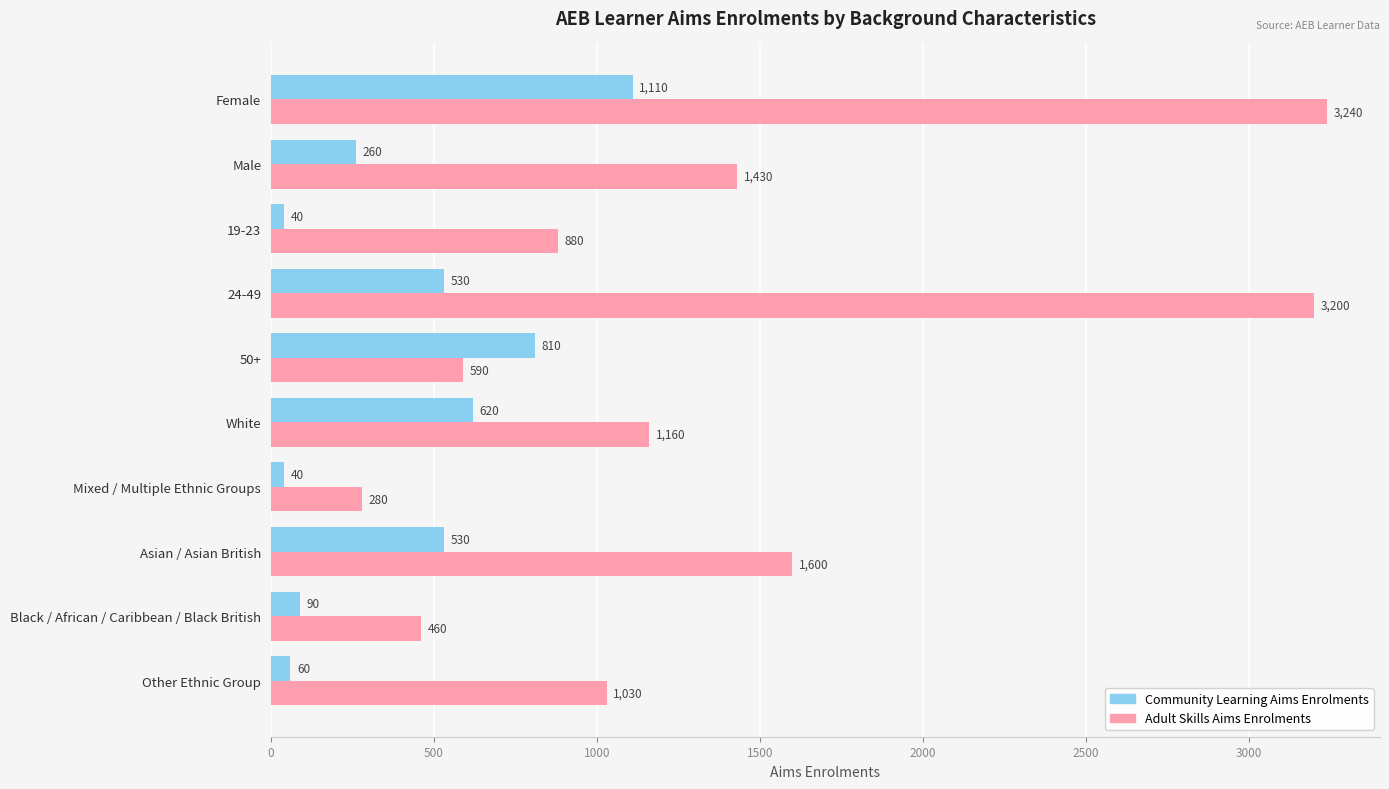

Where is Adult Skills Aims Enrolments nearest to the value 1760?

Asian / Asian British